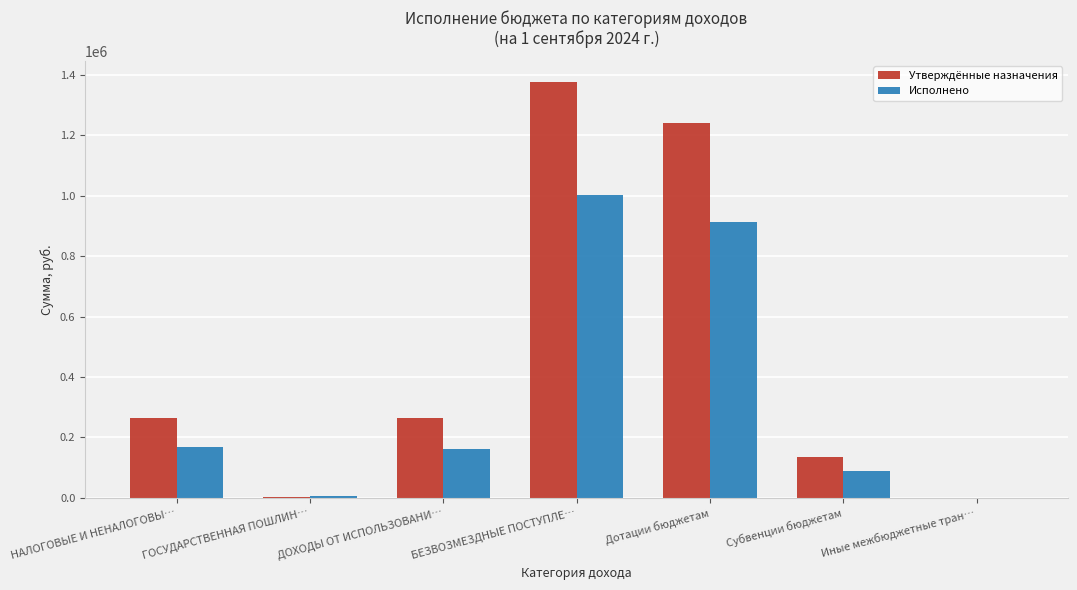

At which category does the chart reach its peak across all series?

БЕЗВОЗМЕЗДНЫЕ ПОСТУПЛЕ…